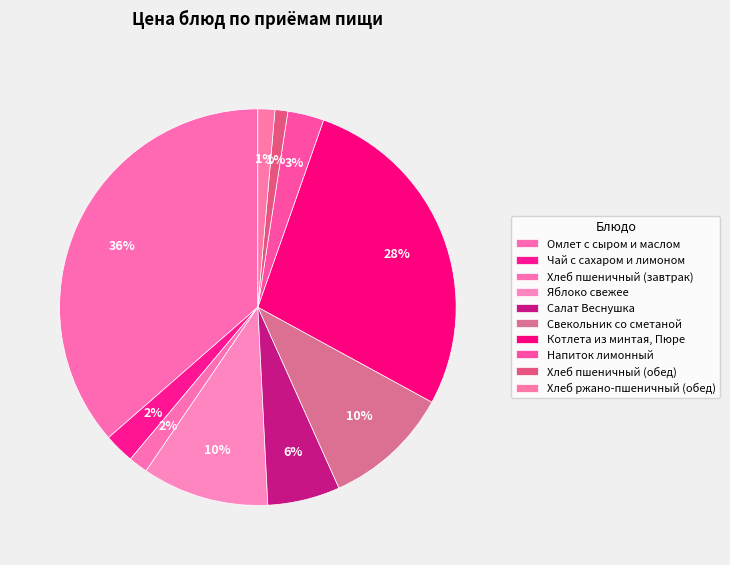

How many segments does this pie chart have?

10